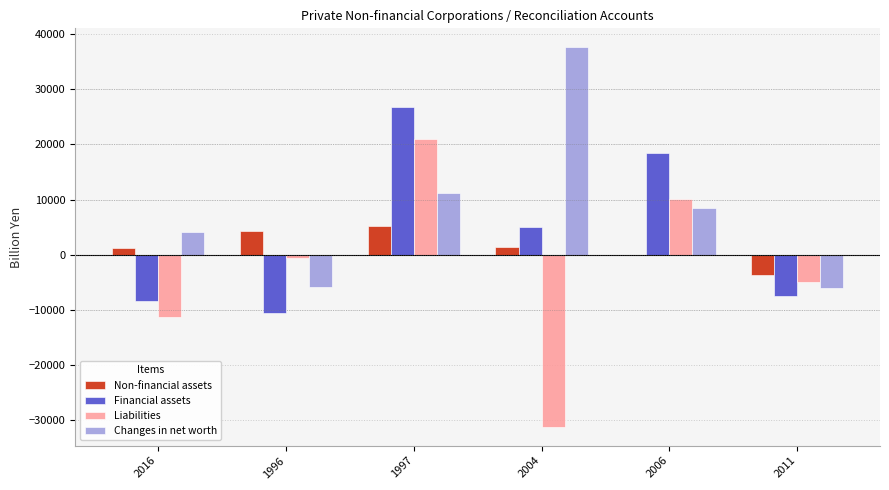

The value of Financial assets at 2006 is 10206.9. True or false?

False